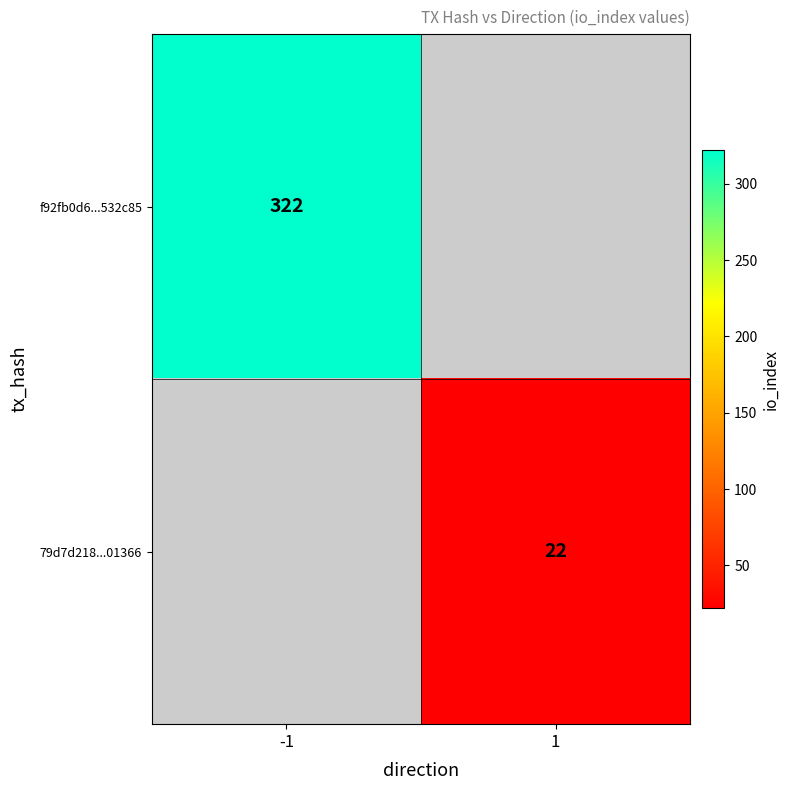

True or false: f92fb0d6...532c85 has a value of 100 at -1.

False